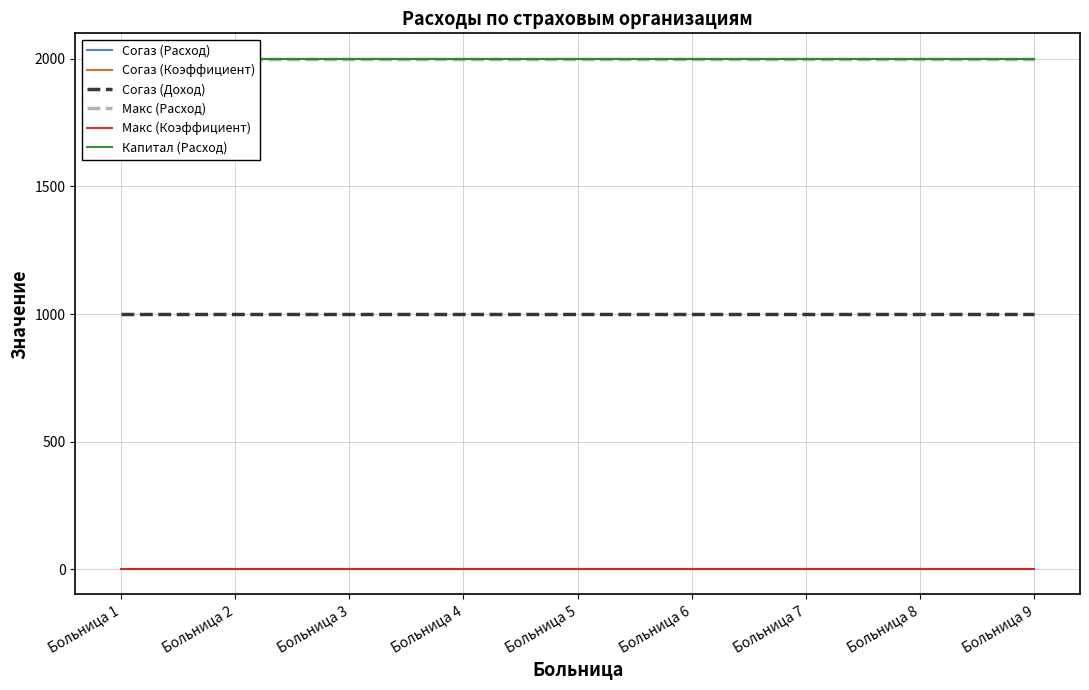

Which has a higher value, Больница 7 or Больница 6?

Больница 7